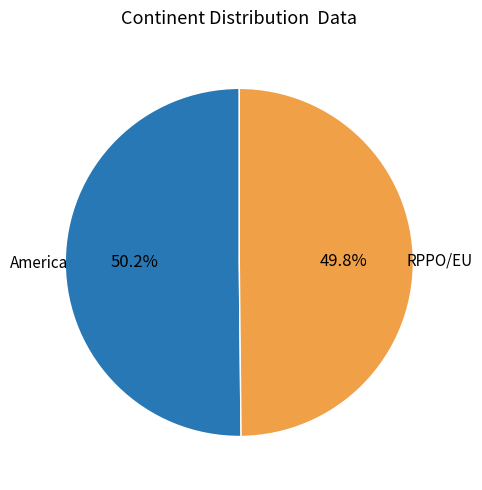

How many segments does this pie chart have?

2